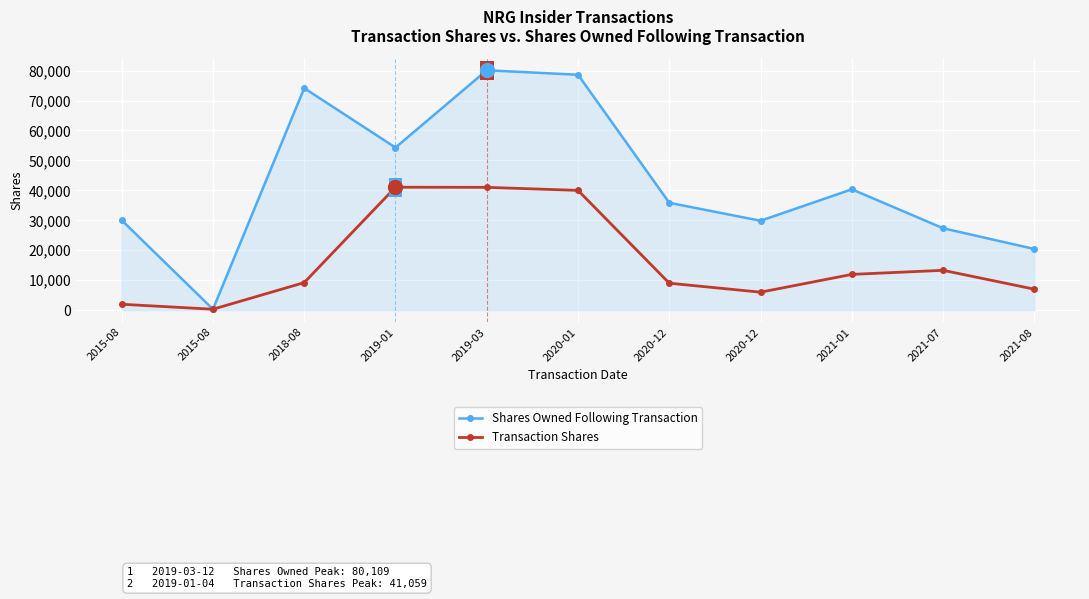

How many data points does each series have?

11